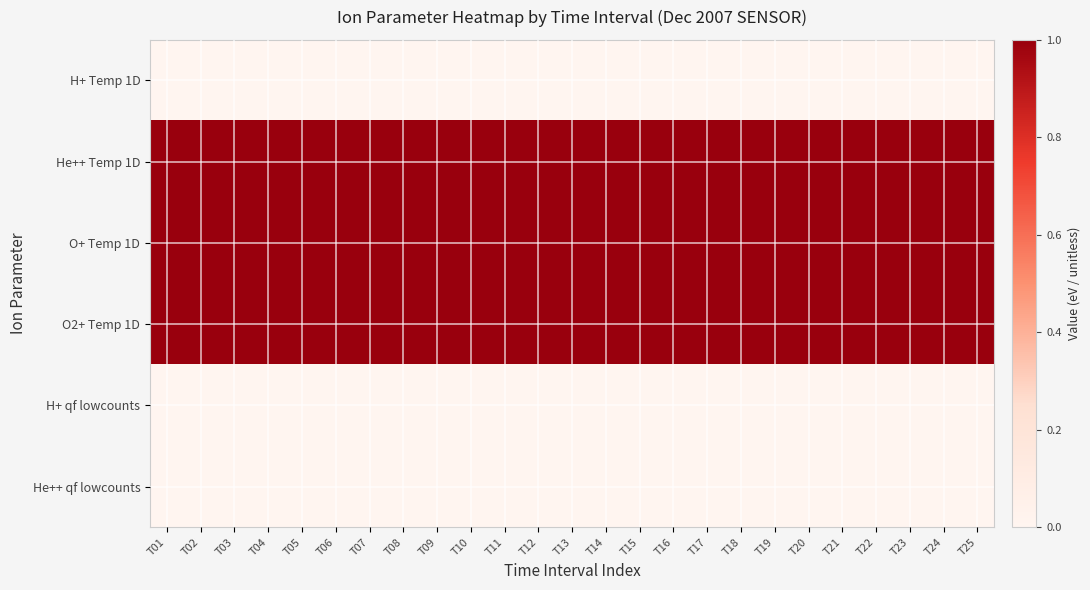

Reading left to right, transcribe all the data shown in this chart.

H+ Temp 1D: T01=0	T02=0	T03=0	T04=0	T05=0	T06=0	T07=0	T08=0	T09=0	T10=0	T11=0	T12=0	T13=0	T14=0	T15=0	T16=0	T17=0	T18=0	T19=0	T20=0	T21=0	T22=0	T23=0	T24=0	T25=0
He++ Temp 1D: T01=1	T02=1	T03=1	T04=1	T05=1	T06=1	T07=1	T08=1	T09=1	T10=1	T11=1	T12=1	T13=1	T14=1	T15=1	T16=1	T17=1	T18=1	T19=1	T20=1	T21=1	T22=1	T23=1	T24=1	T25=1
O+ Temp 1D: T01=1	T02=1	T03=1	T04=1	T05=1	T06=1	T07=1	T08=1	T09=1	T10=1	T11=1	T12=1	T13=1	T14=1	T15=1	T16=1	T17=1	T18=1	T19=1	T20=1	T21=1	T22=1	T23=1	T24=1	T25=1
O2+ Temp 1D: T01=1	T02=1	T03=1	T04=1	T05=1	T06=1	T07=1	T08=1	T09=1	T10=1	T11=1	T12=1	T13=1	T14=1	T15=1	T16=1	T17=1	T18=1	T19=1	T20=1	T21=1	T22=1	T23=1	T24=1	T25=1
H+ qf lowcounts: T01=0	T02=0	T03=0	T04=0	T05=0	T06=0	T07=0	T08=0	T09=0	T10=0	T11=0	T12=0	T13=0	T14=0	T15=0	T16=0	T17=0	T18=0	T19=0	T20=0	T21=0	T22=0	T23=0	T24=0	T25=0
He++ qf lowcounts: T01=0	T02=0	T03=0	T04=0	T05=0	T06=0	T07=0	T08=0	T09=0	T10=0	T11=0	T12=0	T13=0	T14=0	T15=0	T16=0	T17=0	T18=0	T19=0	T20=0	T21=0	T22=0	T23=0	T24=0	T25=0